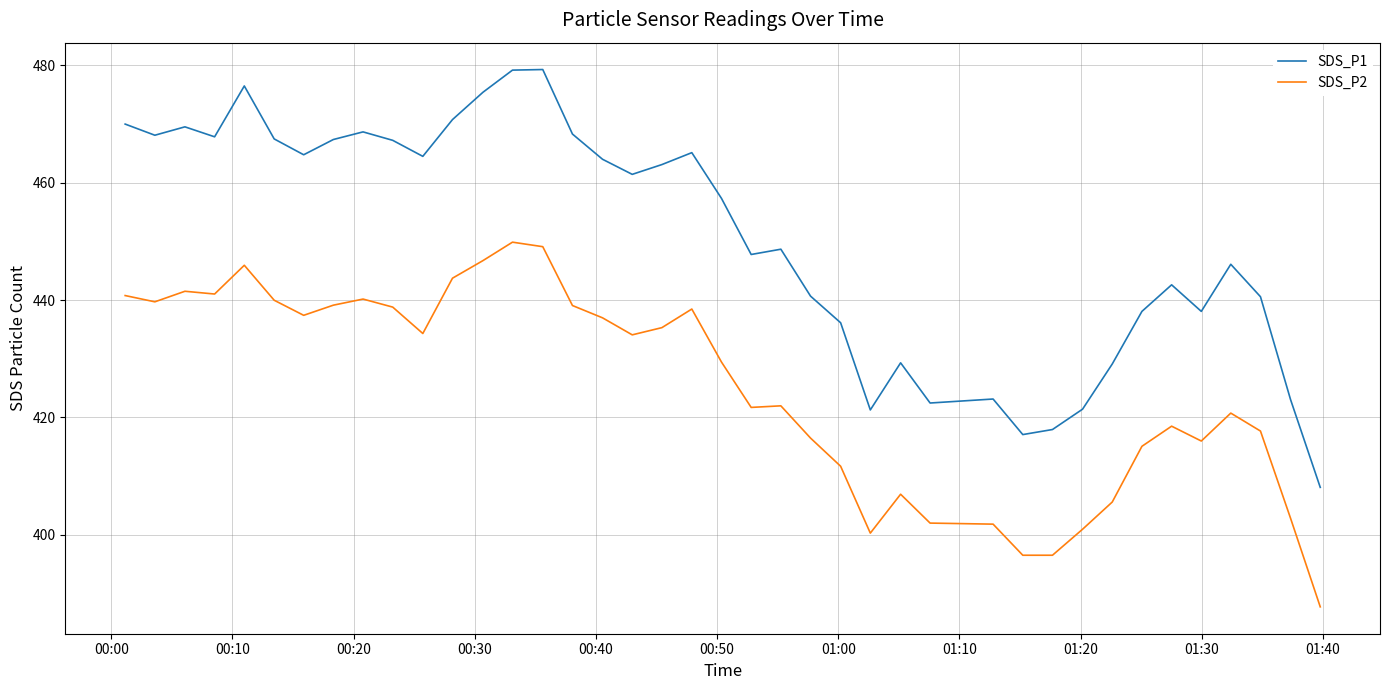

What are all the series names shown in the legend?

SDS_P1, SDS_P2